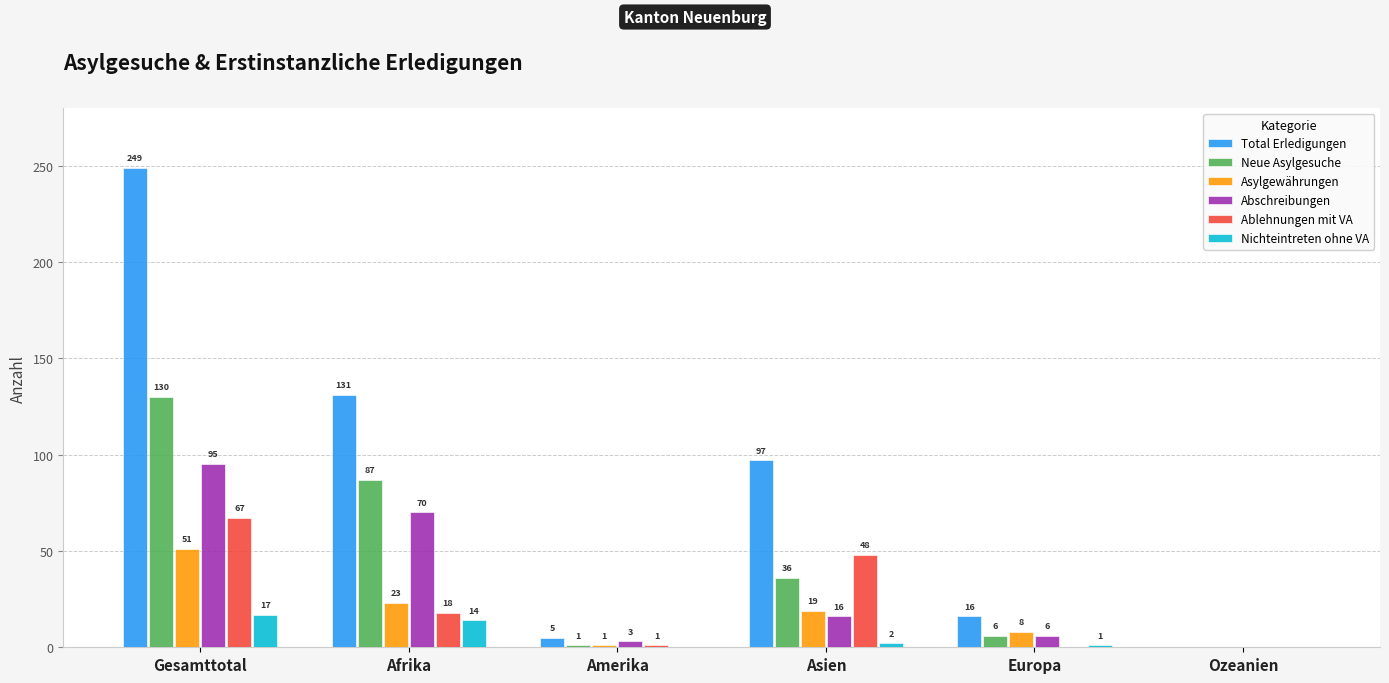

Is the value of Abschreibungen at Gesamttotal greater than the value of Ablehnungen mit VA at Afrika?

Yes